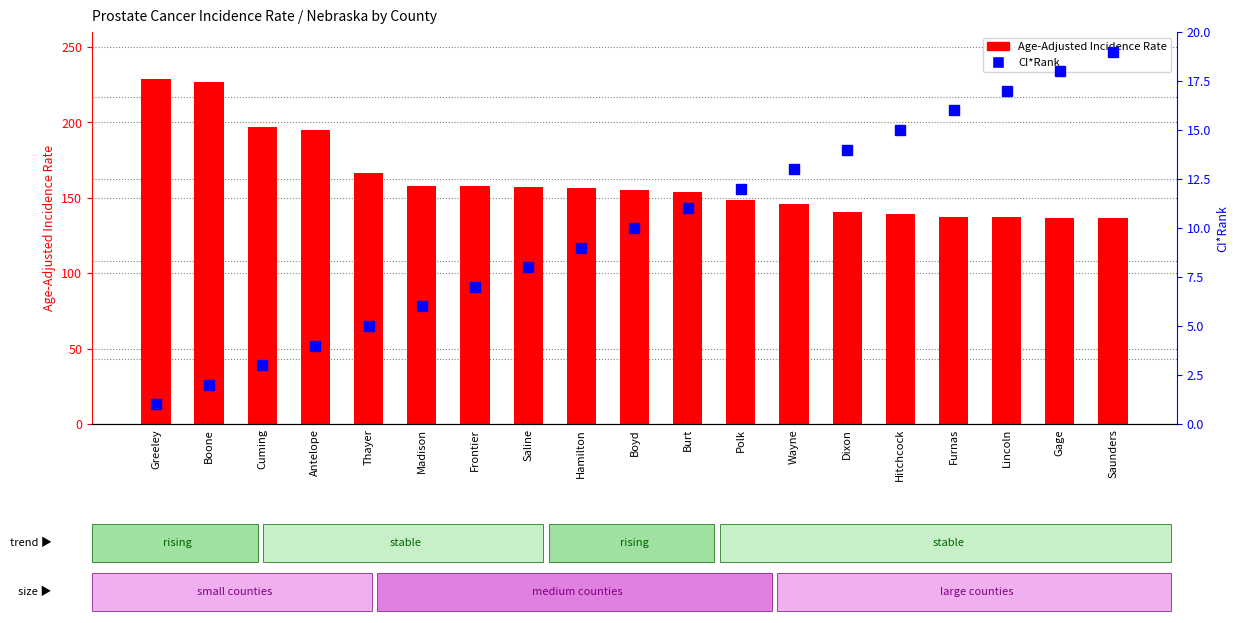

The Age-Adjusted Incidence Rate series shows 231.1 at Boyd. True or false?

False